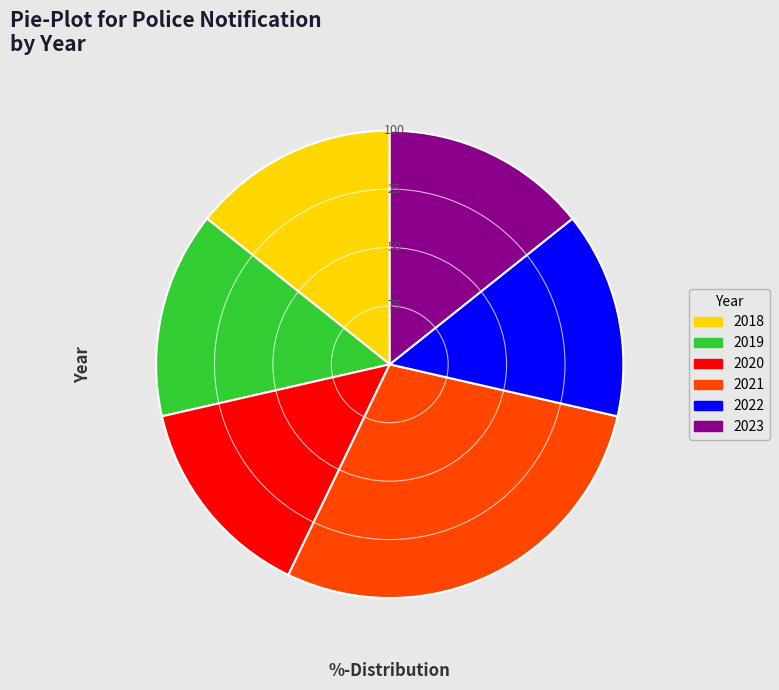

Combined, do 2021 and 2019 account for over 50%?

No